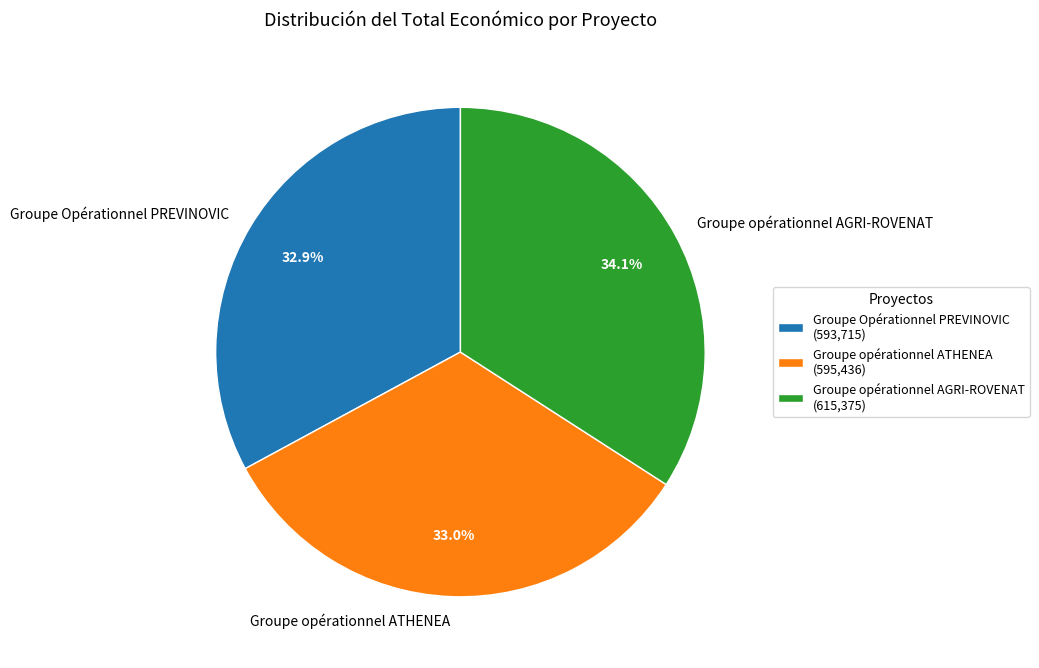

Does any single category account for the majority?

No